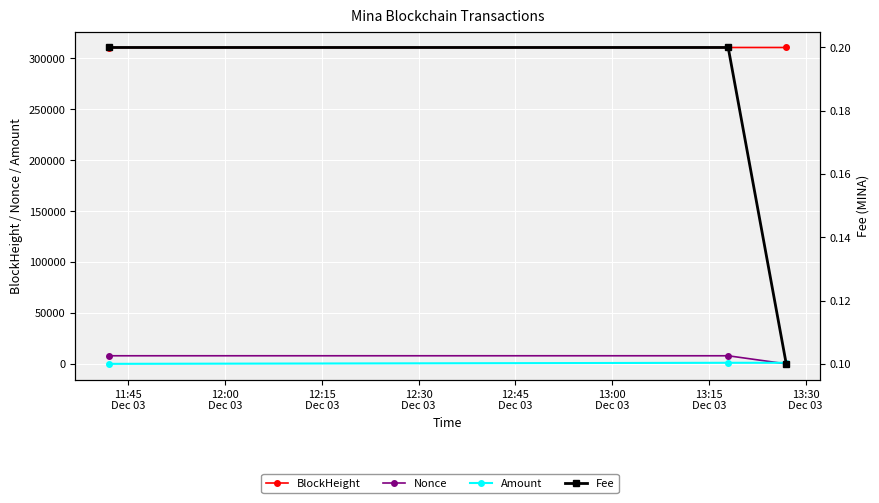

Is this an area chart (filled region under the line)?

No